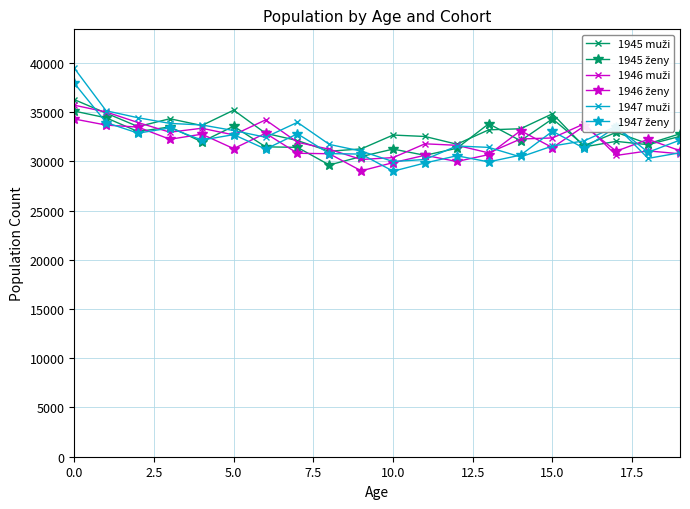

What is the greatest value displayed?

39458